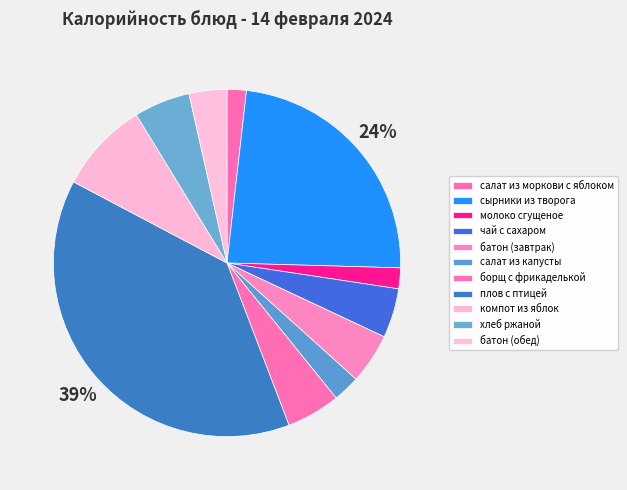

To the nearest percent, what portion does плов с птицей represent?

39%